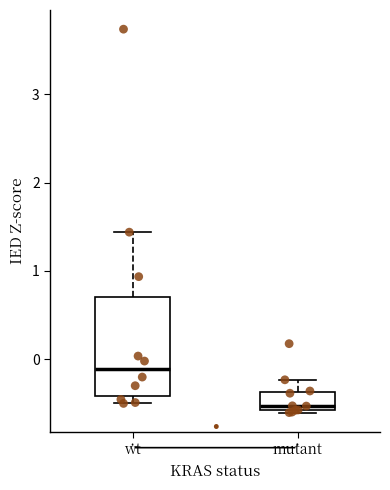

Where is the upper edge of the box for wt on the y-axis? The values are not printed on the chart, so give them approximately, as read against the axis.

0.7